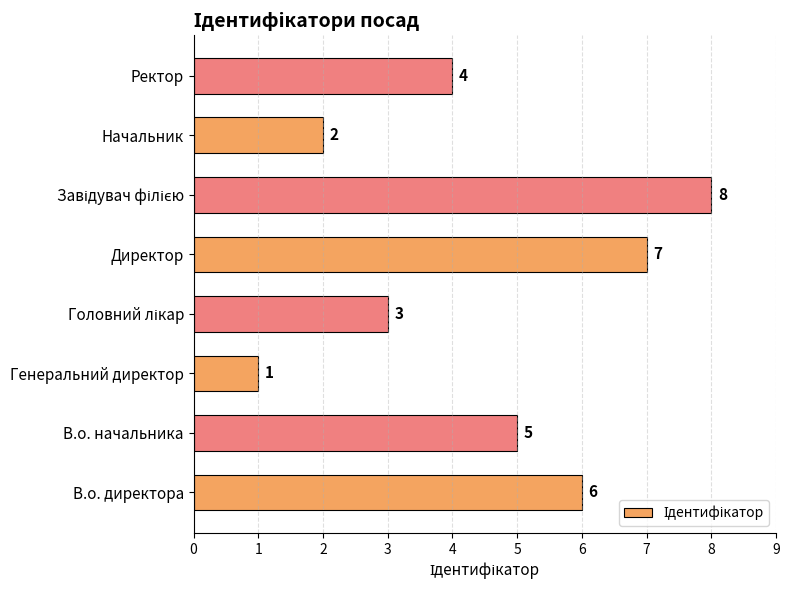

Between Директор and Генеральний директор, which is larger?

Директор